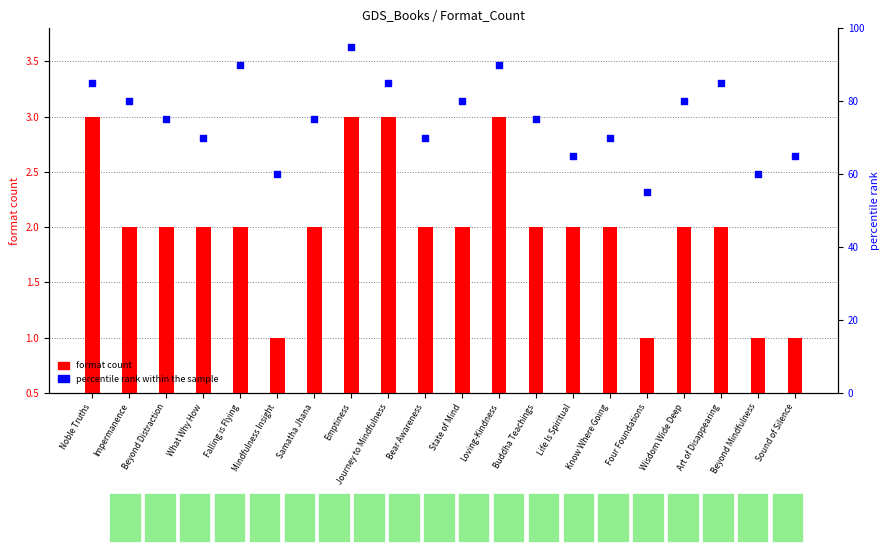

What are all the series names shown in the legend?

format count, percentile rank within the sample